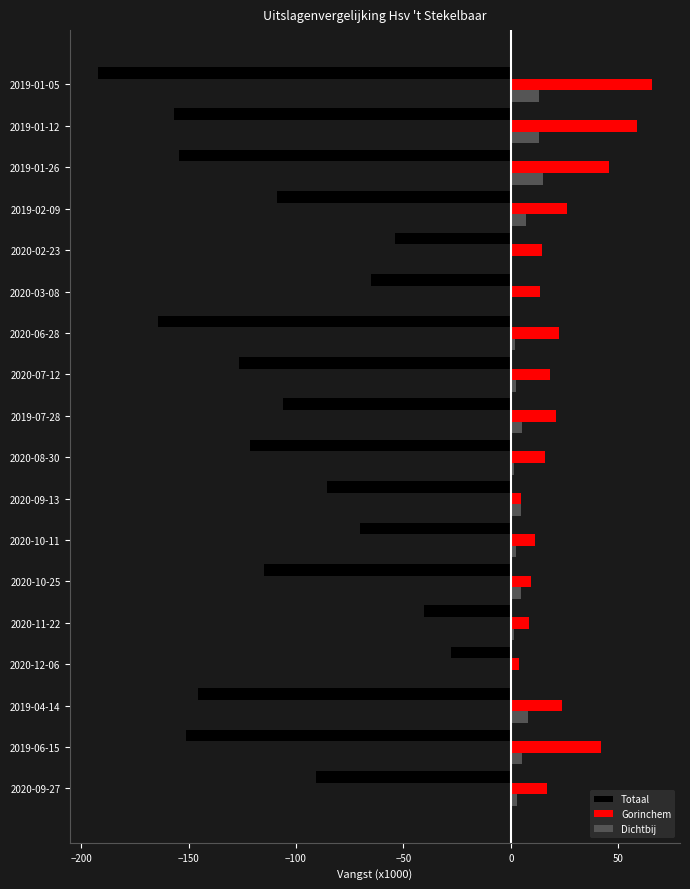

How many values in the Totaal series exceed -108?

8